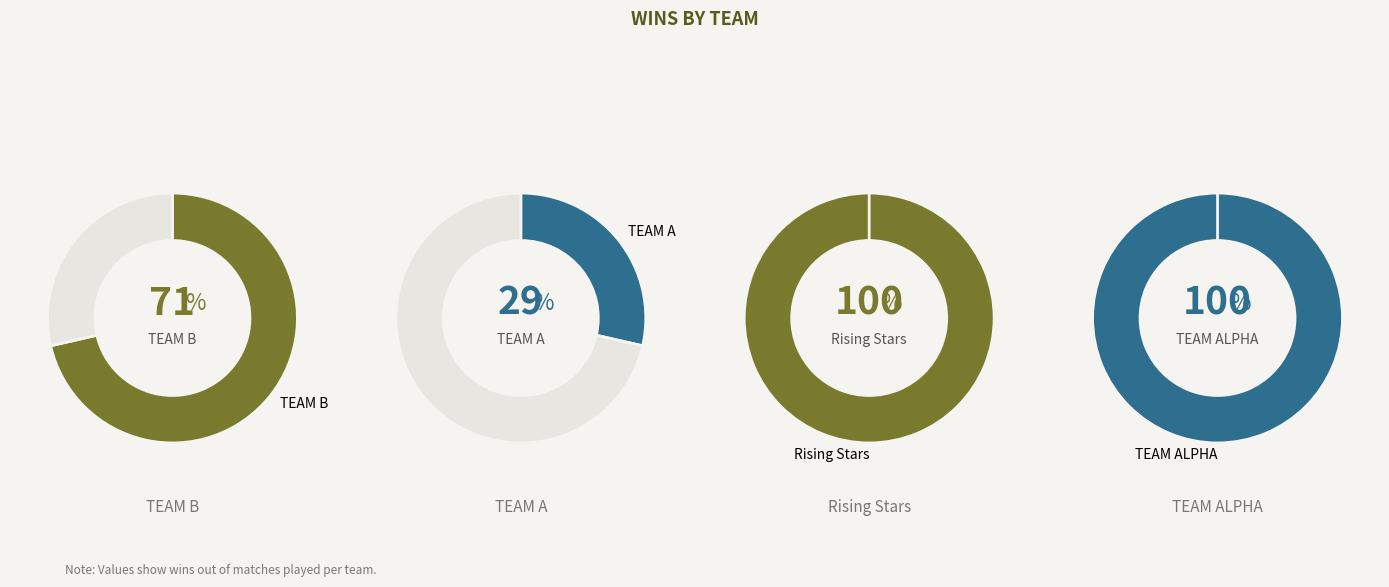

Which slice represents more than half of the pie?

TEAM B